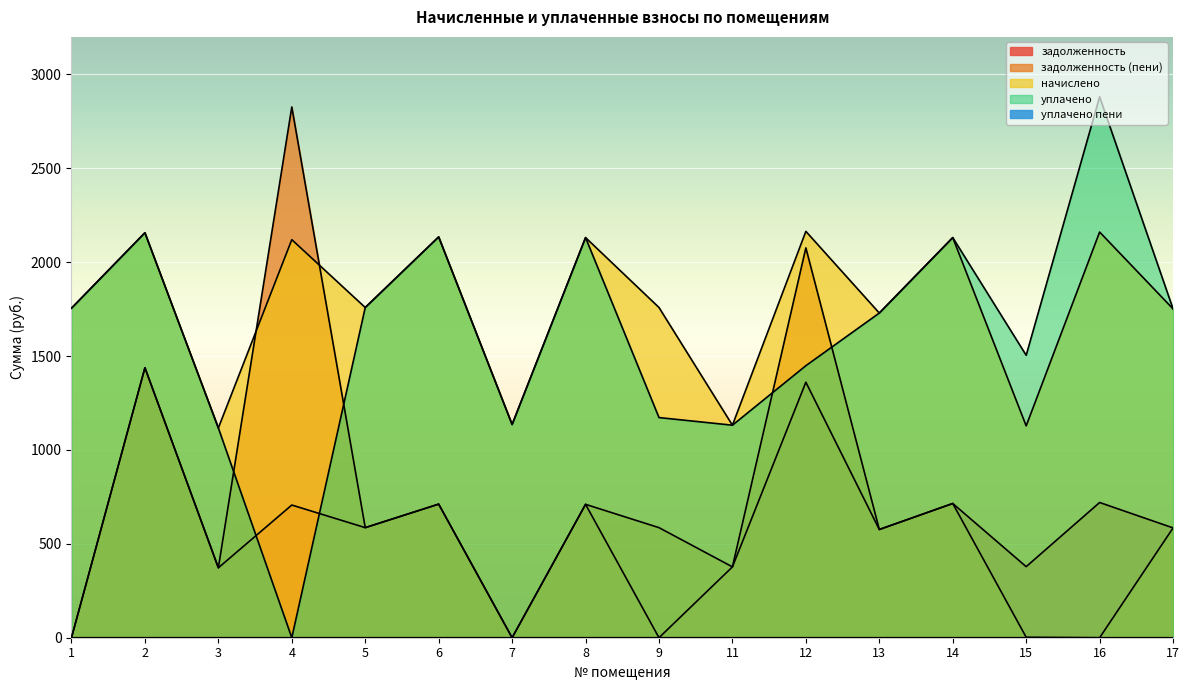

What is the maximum value for уплачено?

2880.8